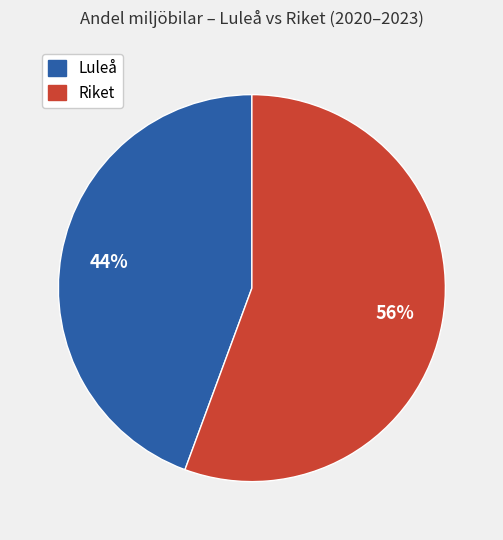

Is it true that Luleå is 32% of the pie?

False